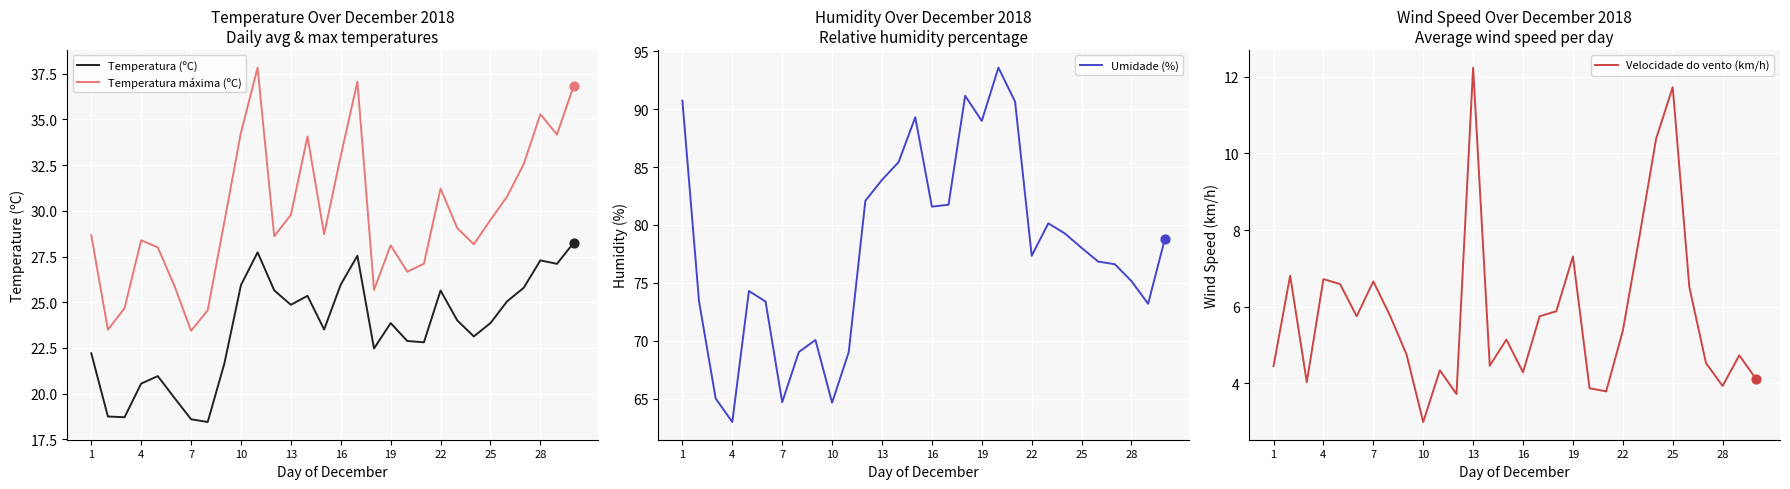

What are all the series names shown in the legend?

Temperatura (ºC), Temperatura máxima (ºC), Umidade (%), Velocidade do vento (km/h)